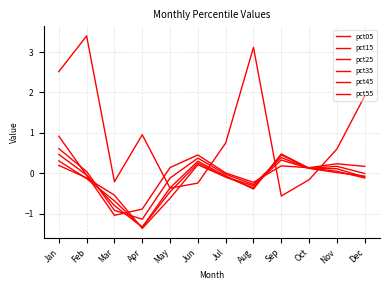

How many lines are shown in the chart?

6